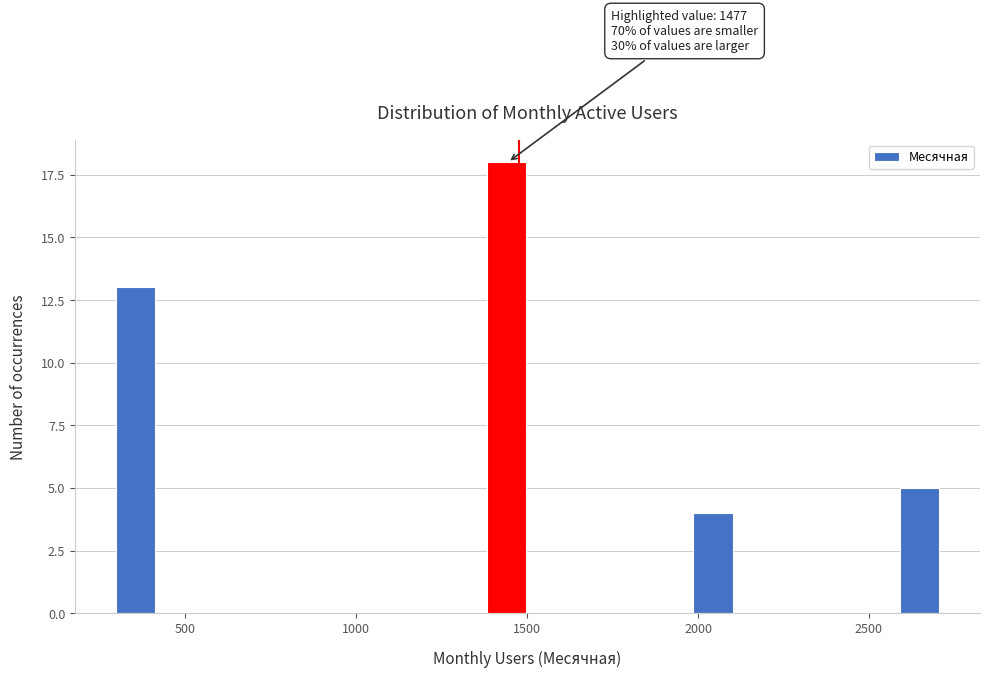

Read against the x-axis, roughly where is the centre of the tallest bar?

1450